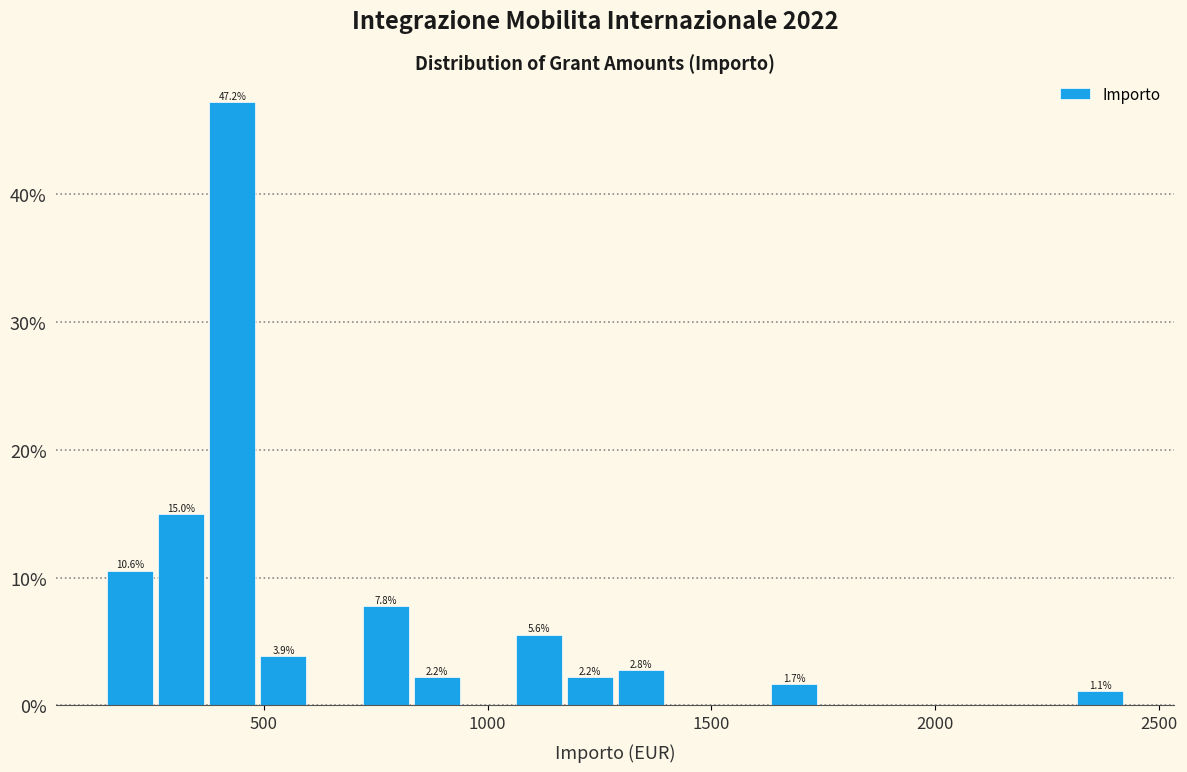

Read against the x-axis, roughly where is the centre of the tallest bar?

450